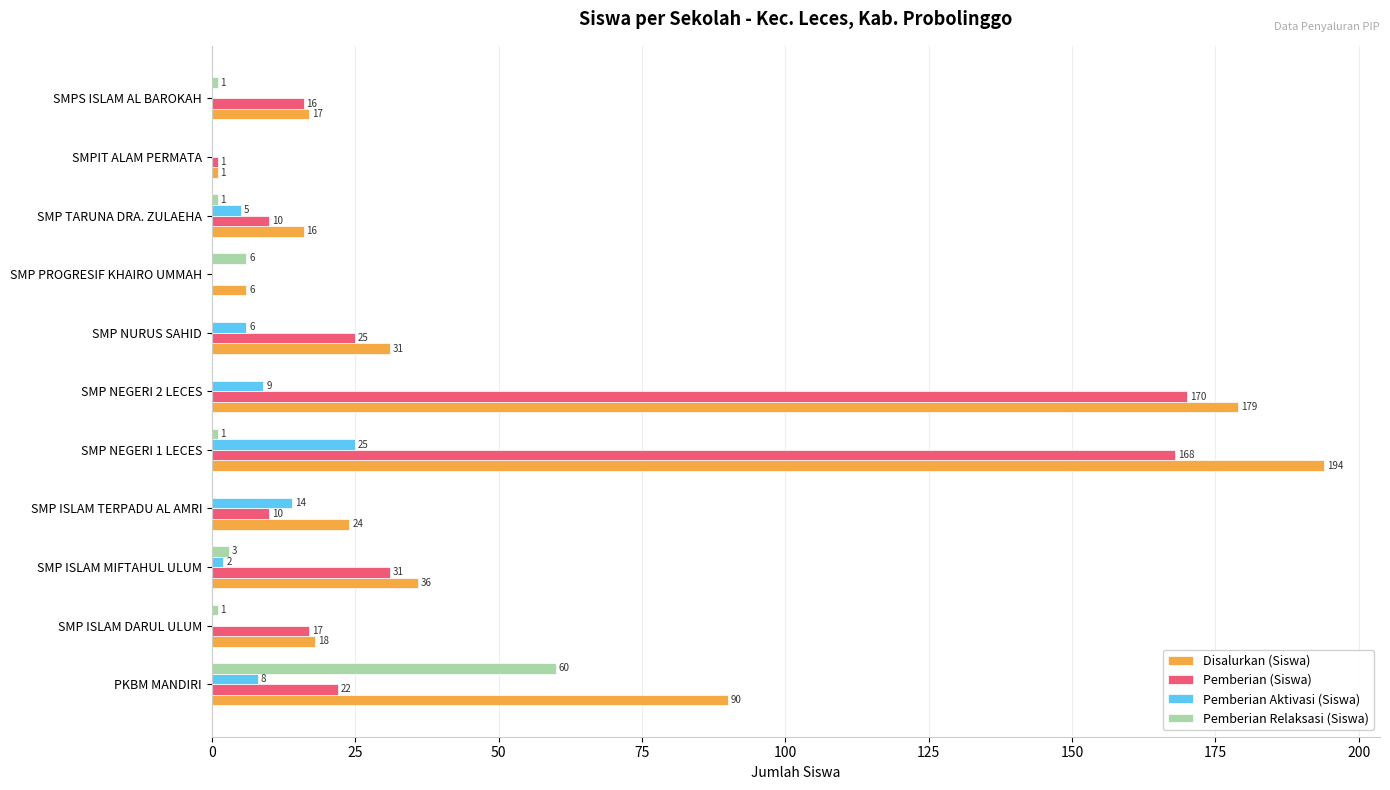

The value of Disalurkan (Siswa) at PKBM MANDIRI is 90. True or false?

True